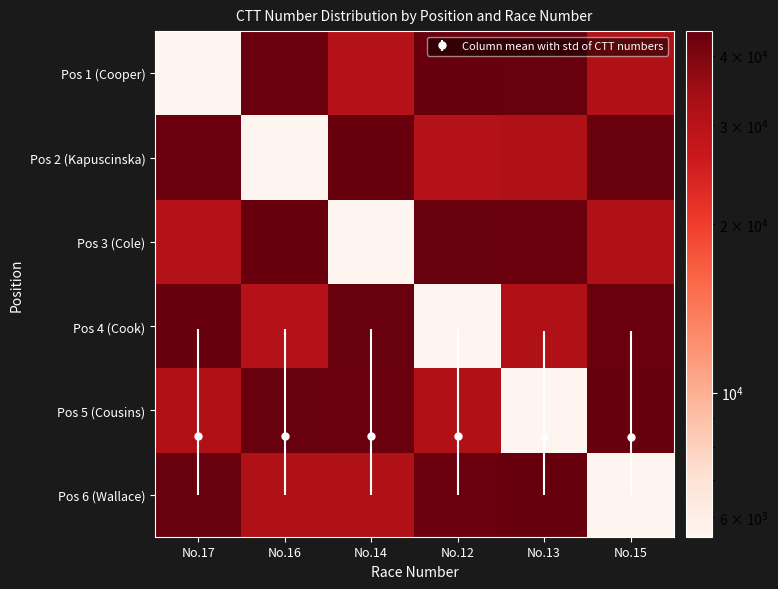

Which label corresponds to the largest value in the chart?

No.12